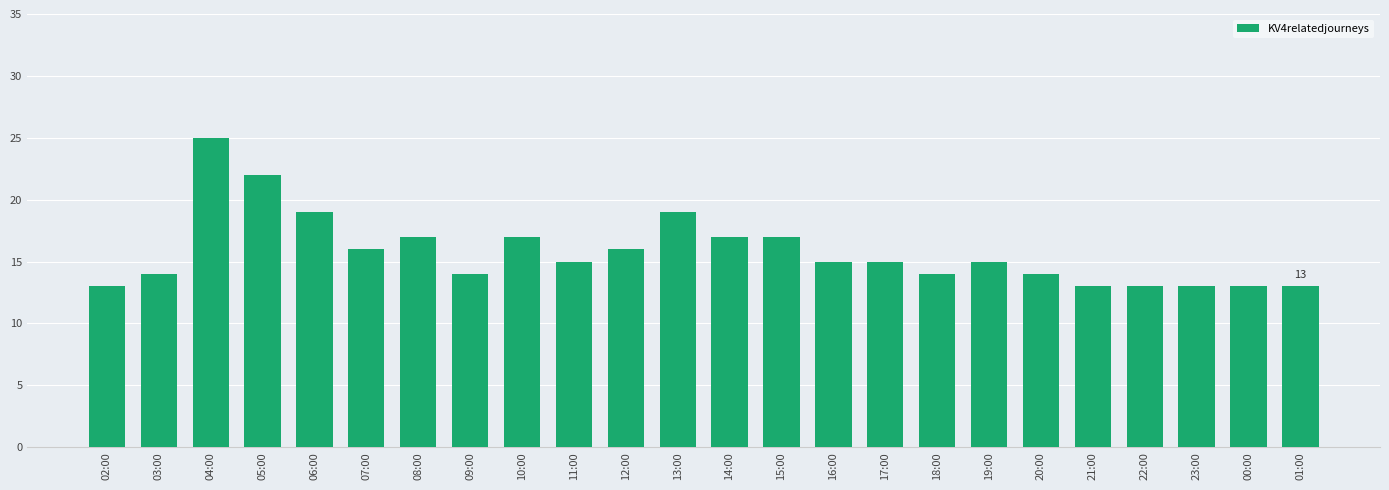

What is the average value?

16